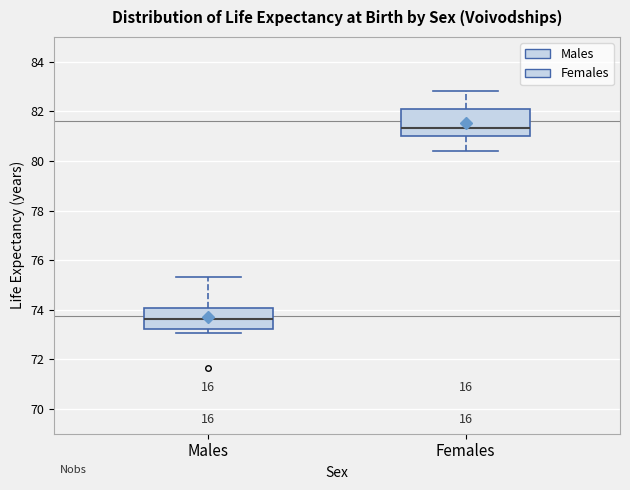

Where does the median line of the box for Females sit on the y-axis? The values are not printed on the chart, so give them approximately, as read against the axis.

81.4